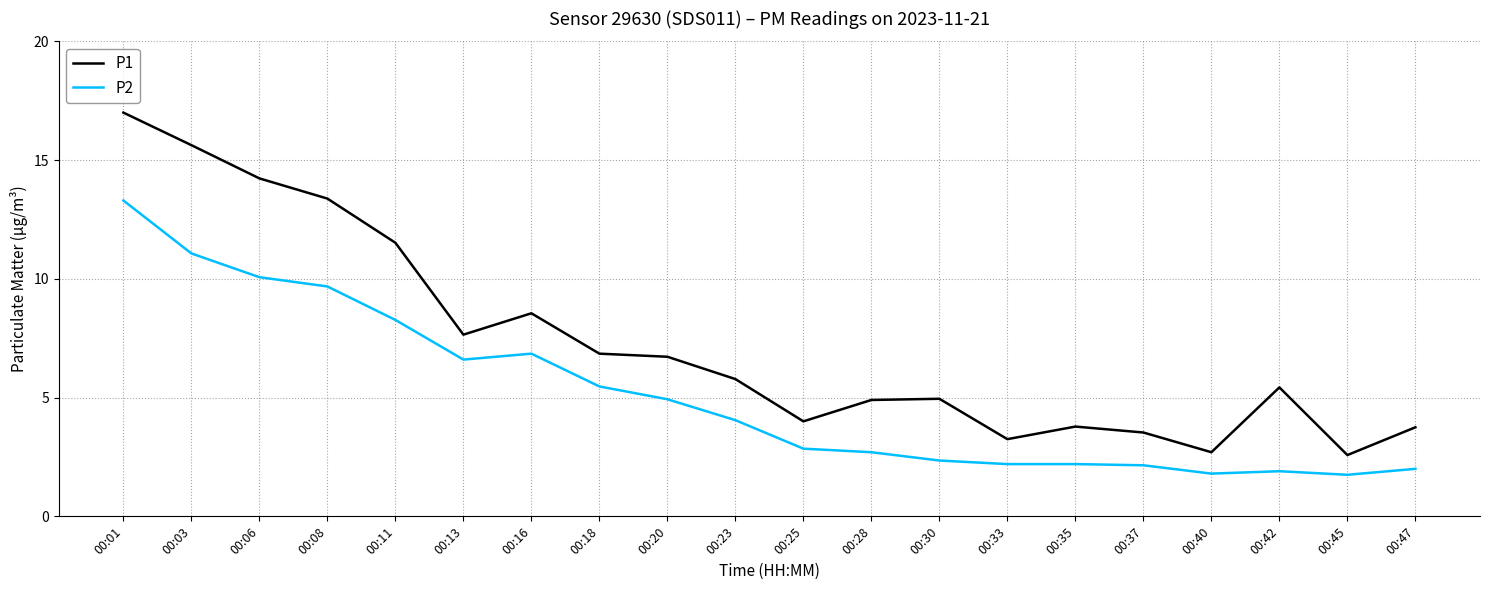

Rank the series by their maximum value, from lowest to highest.

P2, P1